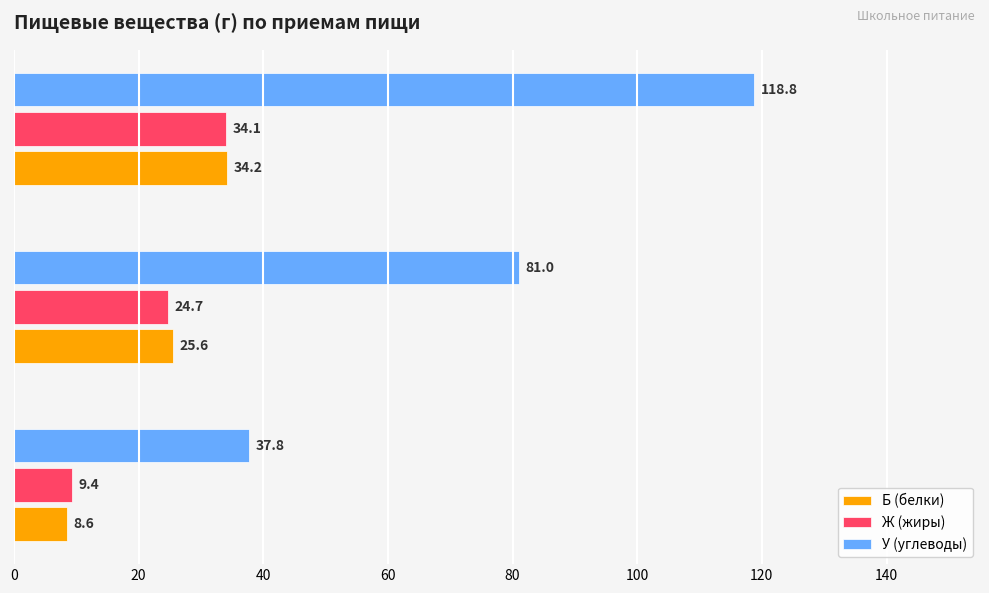

The Ж (жиры) series shows 21.4 at Итого за день. True or false?

False